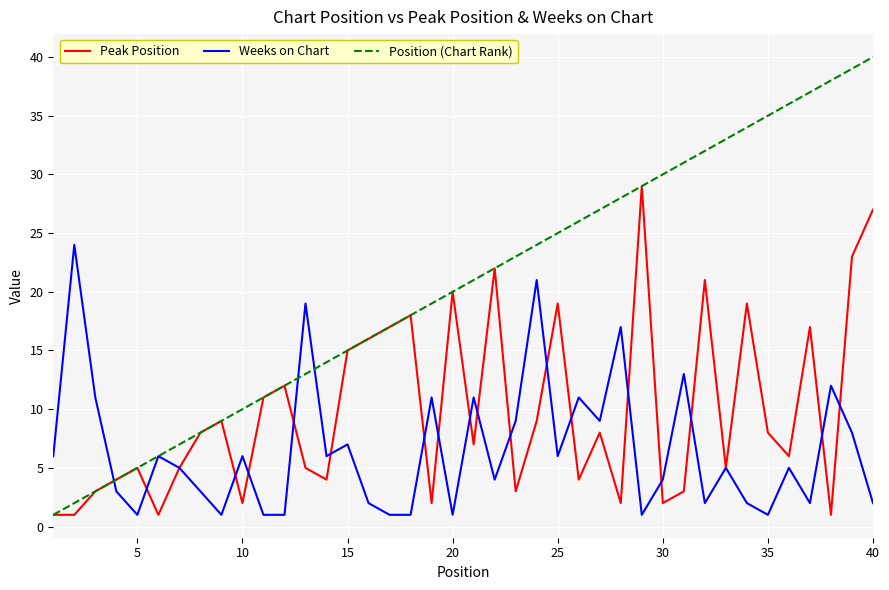

Reading left to right, what are all the values shown in this chart?

Peak Position: 1	1	3	4	5	1	5	8	9	2	11	12	5	4	15	16	17	18	2	20	7	22	3	9	19	4	8	2	29	2	3	21	5	19	8	6	17	1	23	27
Weeks on Chart: 6	24	11	3	1	6	5	3	1	6	1	1	19	6	7	2	1	1	11	1	11	4	9	21	6	11	9	17	1	4	13	2	5	2	1	5	2	12	8	2
Position (Chart Rank): 1	2	3	4	5	6	7	8	9	10	11	12	13	14	15	16	17	18	19	20	21	22	23	24	25	26	27	28	29	30	31	32	33	34	35	36	37	38	39	40